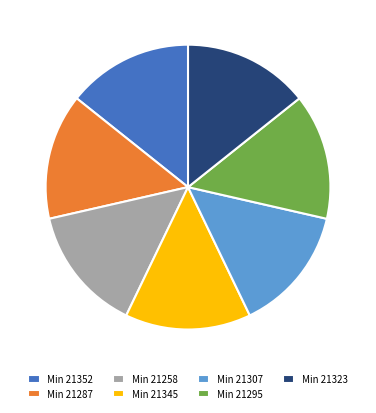

The Min 21258 slice represents 14% of the pie. True or false?

True